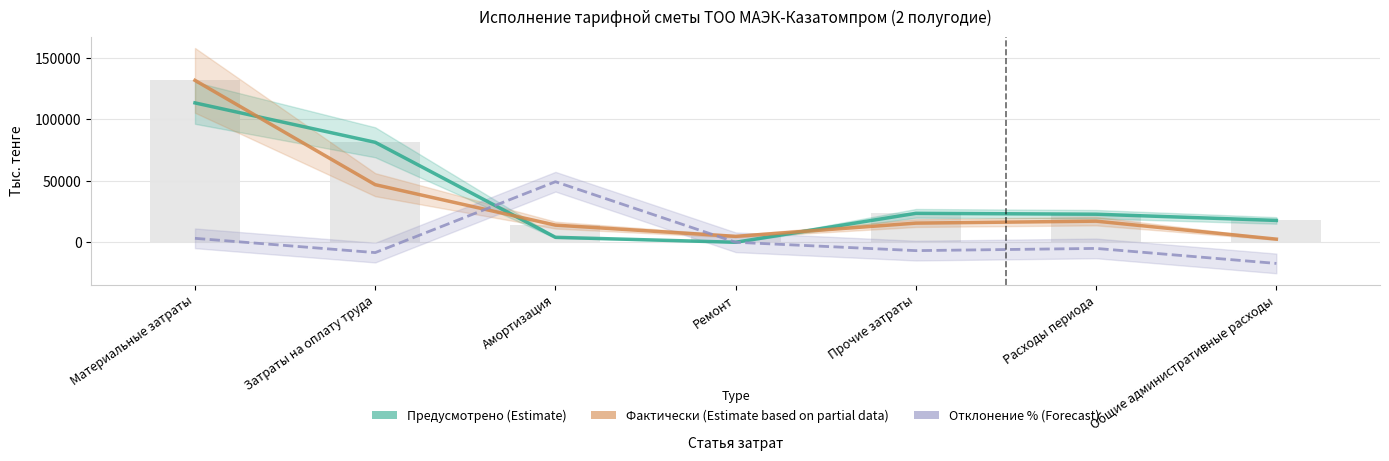

Which has a higher value, Расходы периода or Материальные затраты?

Материальные затраты